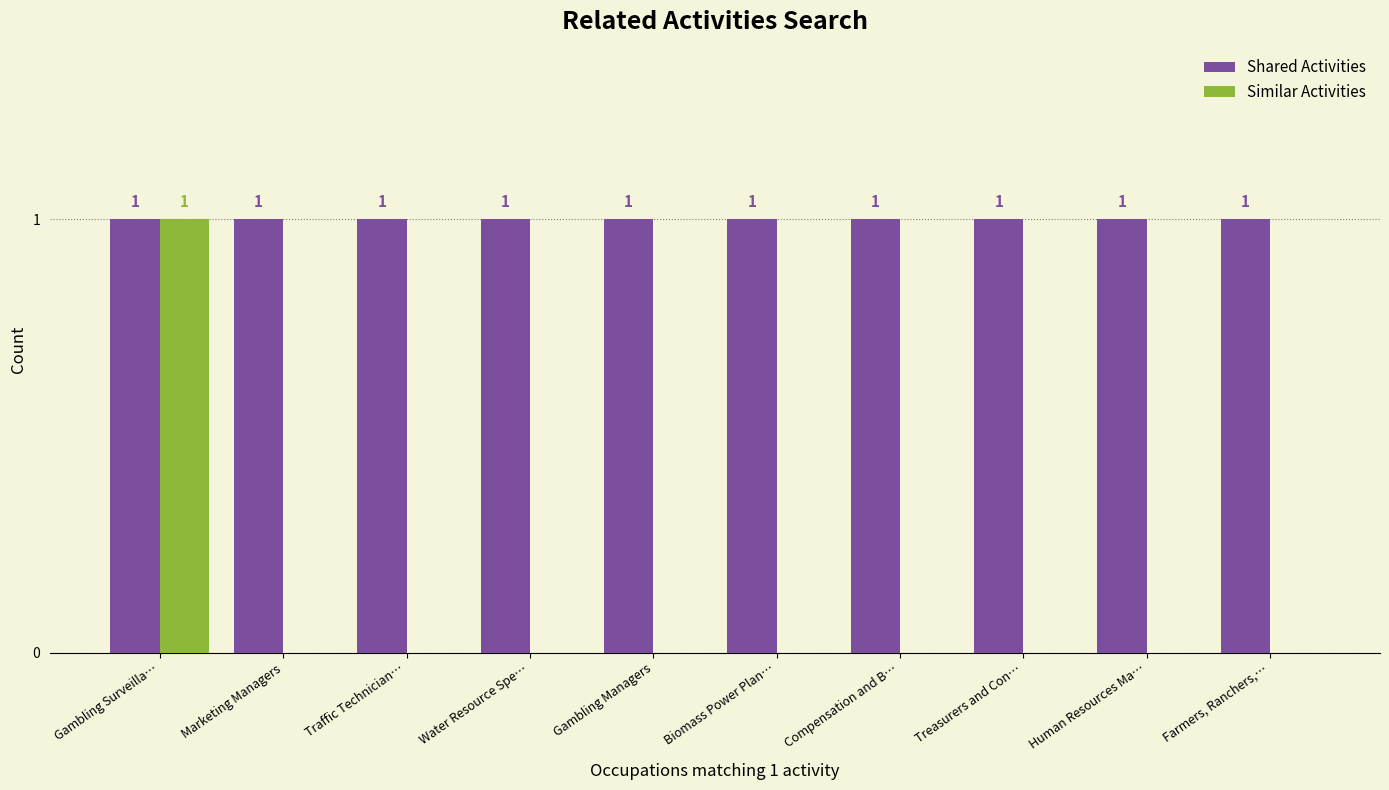

At which category is the sum across all series the highest?

Gambling Surveilla…